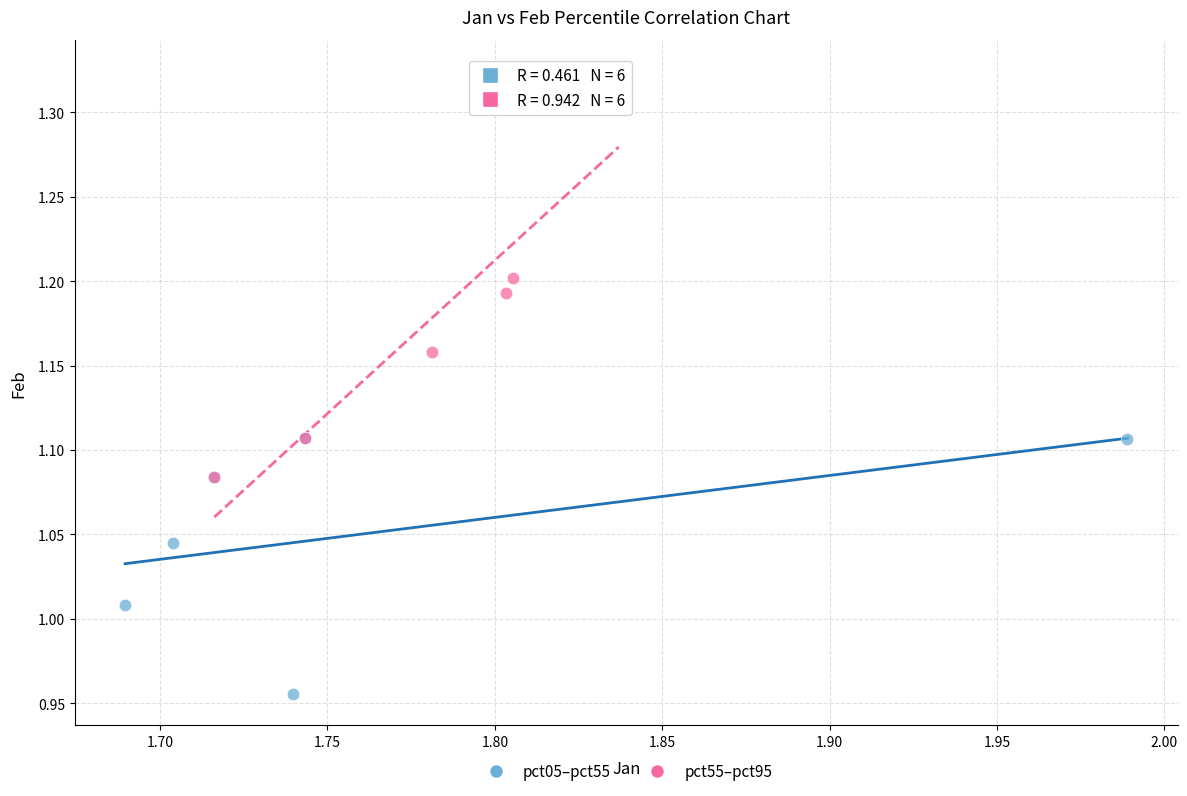

Which series contains the lowest Y value?

pct05–pct55